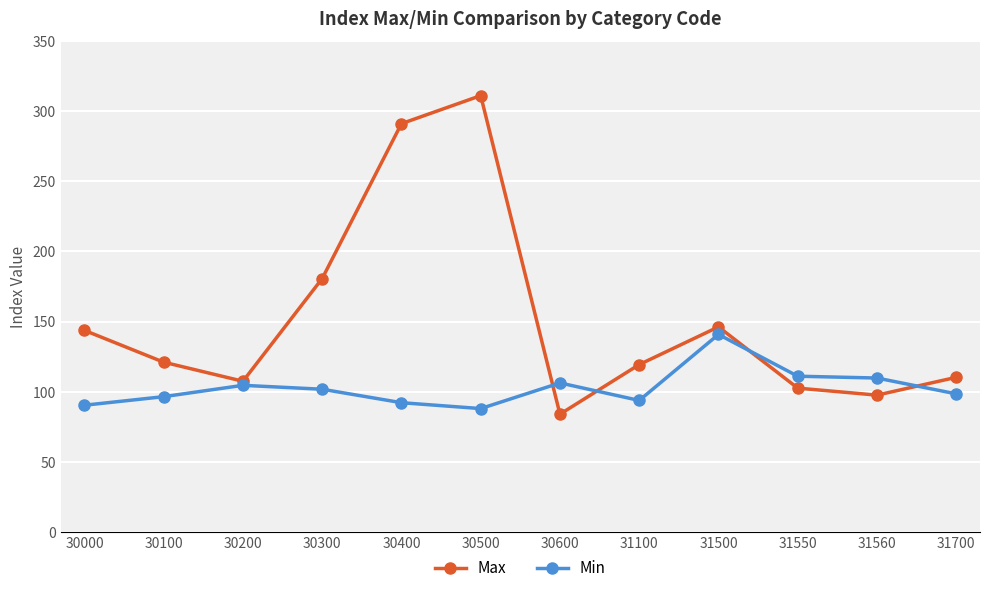

What is the spread (max minus min) of values at 30100?

24.6